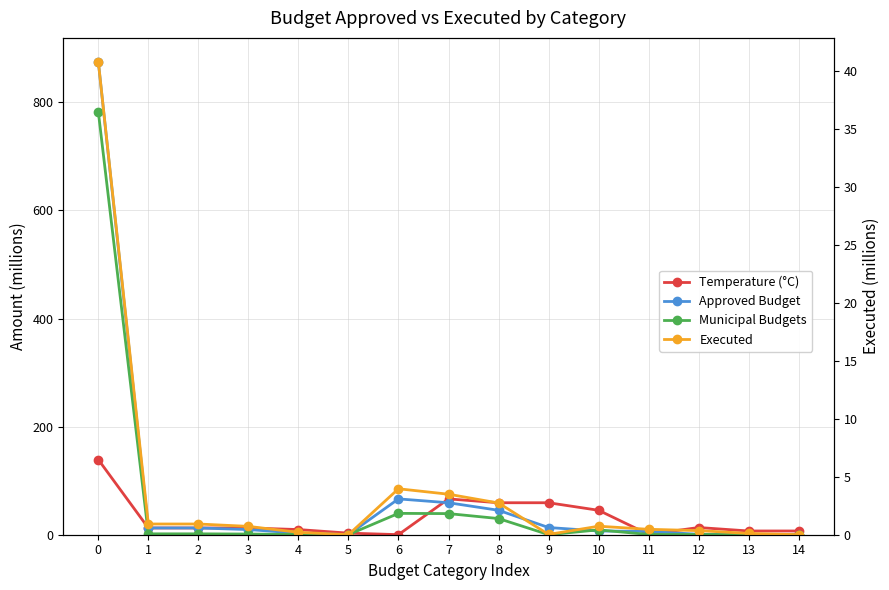

Reading right to left, list all the values displayed in this chart.

Temperature (°C): 6.9	6.9	13.3	0.6	45.2	59.2	59.2	66.3	0.2	2.9	9.6	12.5	12.5	12.5	139.1
Approved Budget: 0.0	0.2	0.8	6.1	6.9	13.3	45.2	59.2	66.3	0.2	2.9	9.6	12.5	12.5	875.6
Municipal Budgets: 0.0	0.0	0.4	0.4	9.0	0.2	29.9	39.1	39.5	0.2	0.4	1.3	1.6	1.6	782.7
Executed: 0.0	0.1	0.4	0.5	0.7	0.0	2.7	3.5	4.0	0.0	0.2	0.7	0.9	0.9	40.9